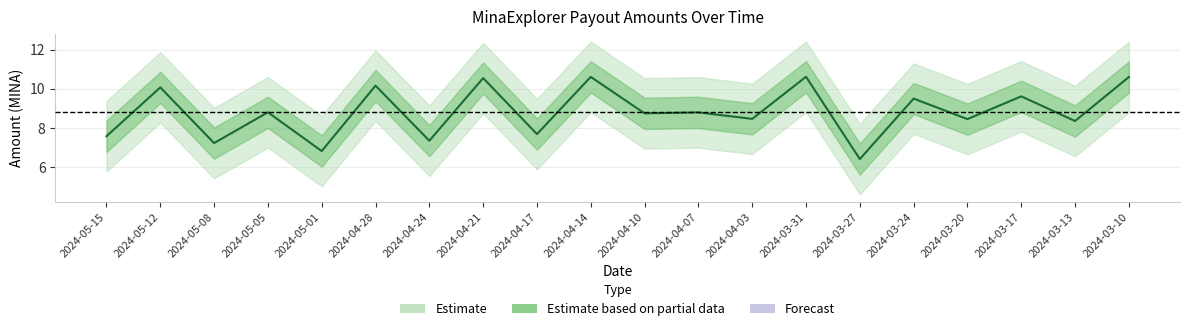

At which category does the chart reach its minimum across all series?

2024-03-27